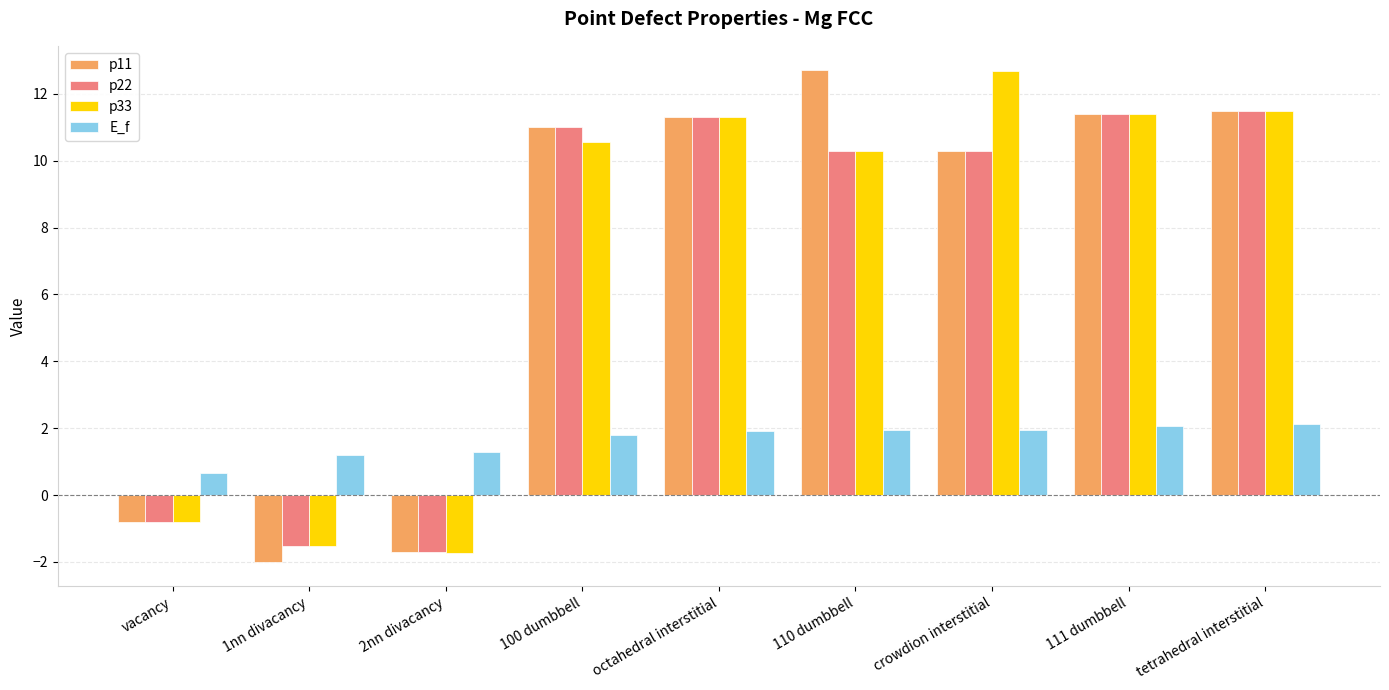

What are all the series names shown in the legend?

p11, p22, p33, E_f